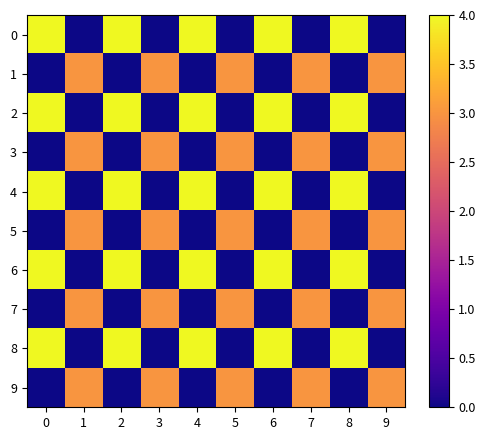

At 8, list the series in order from largest to smallest.

0, 2, 4, 6, 8, 1, 3, 5, 7, 9